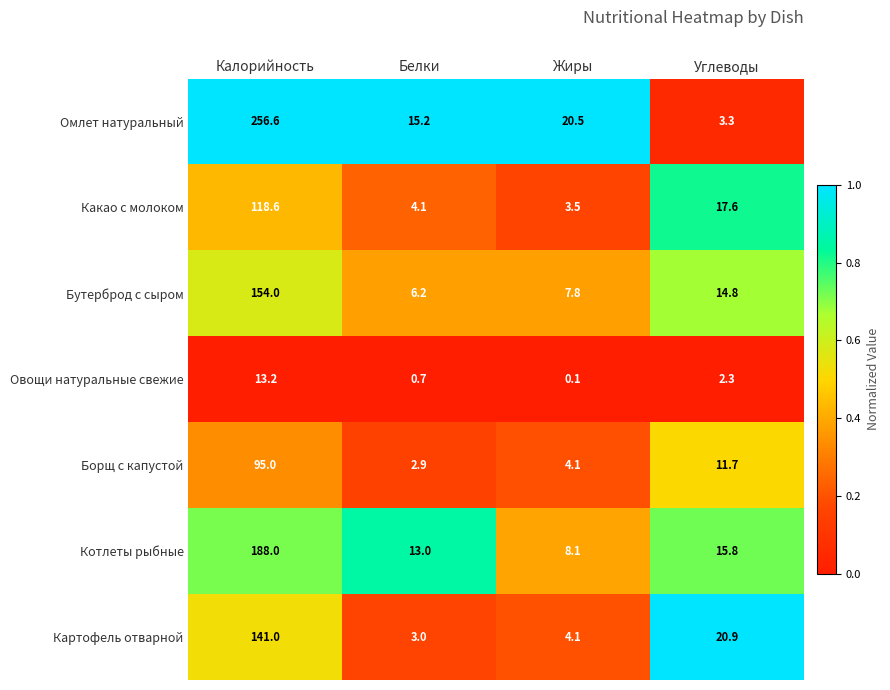

What is the sum of all Бутерброд с сыром values?

182.8